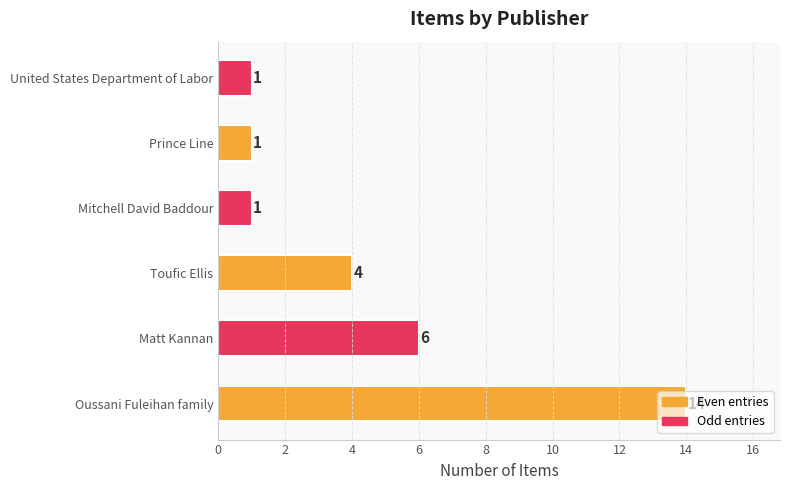

Are the bars grouped side by side (vs. stacked)?

No